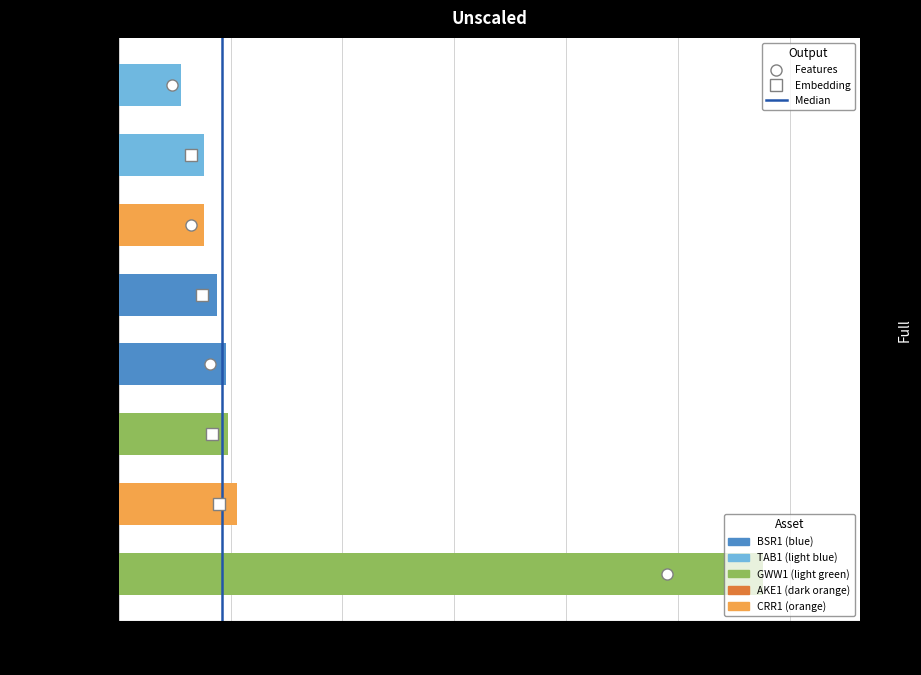

What is the change in value from SCR4 (Features) to SCR2 (Embedding)?

-10